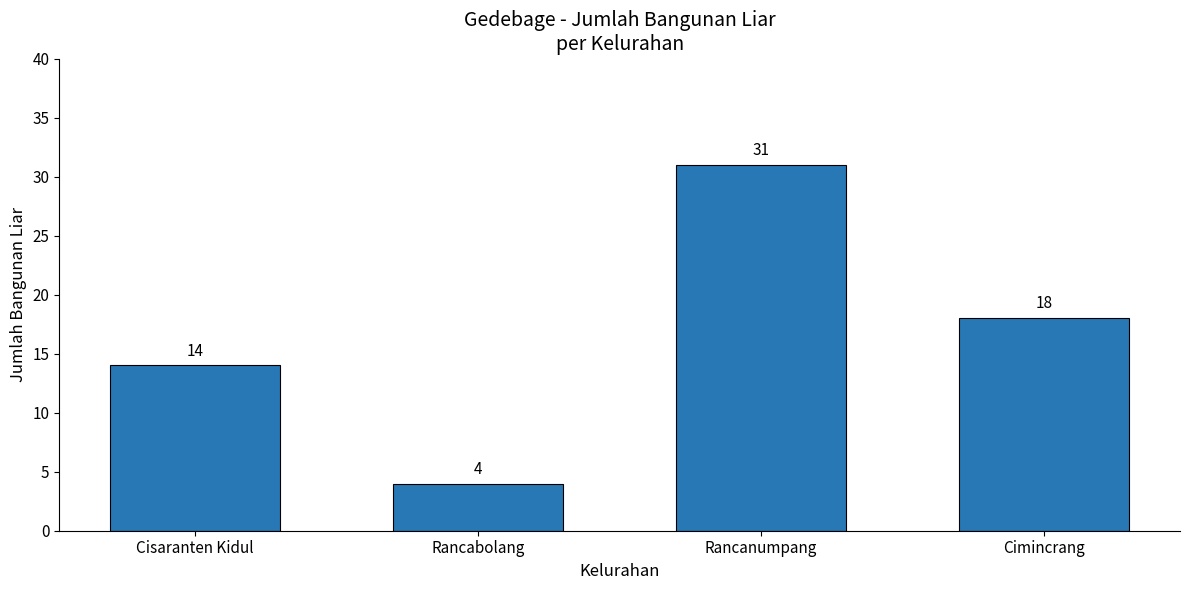

List the labels in order of value, largest first.

Rancanumpang, Cimincrang, Cisaranten Kidul, Rancabolang